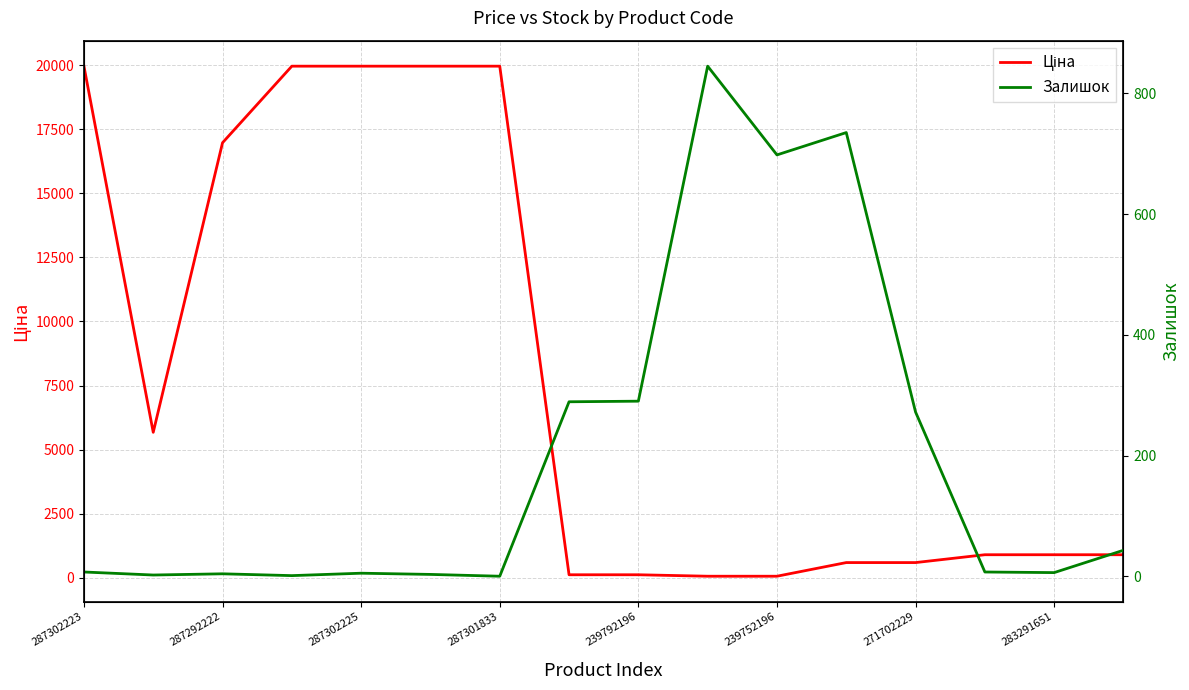

Which has a higher value, 287302225 or 239792196?

287302225